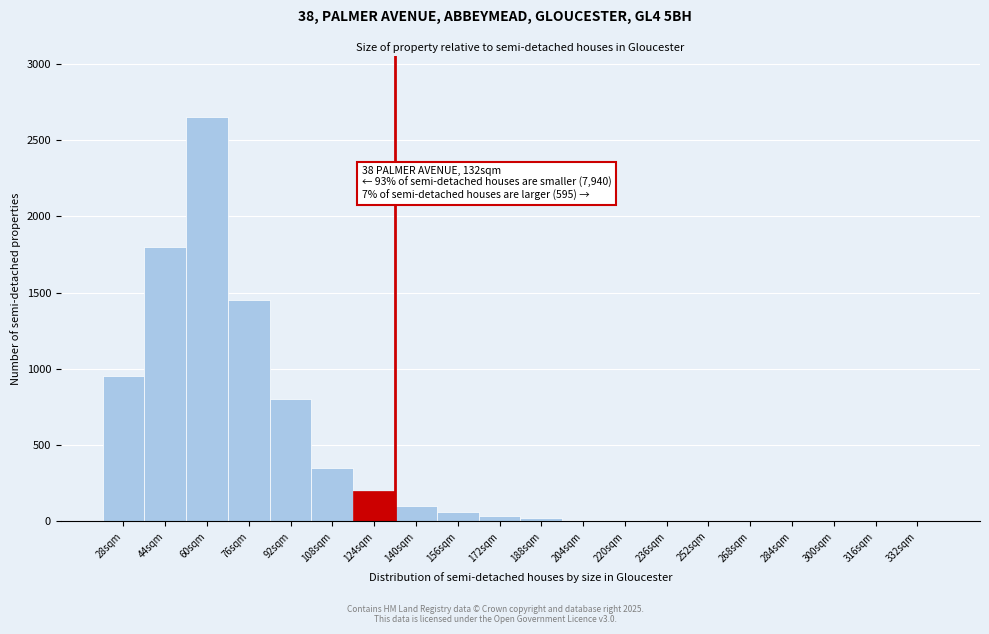

What is the maximum value shown in the chart?

2650